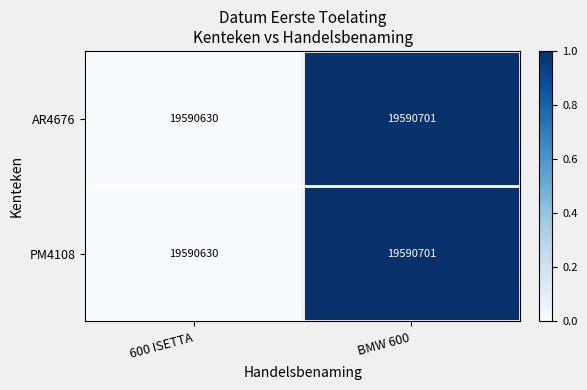

Count the number of data series in this chart.

2